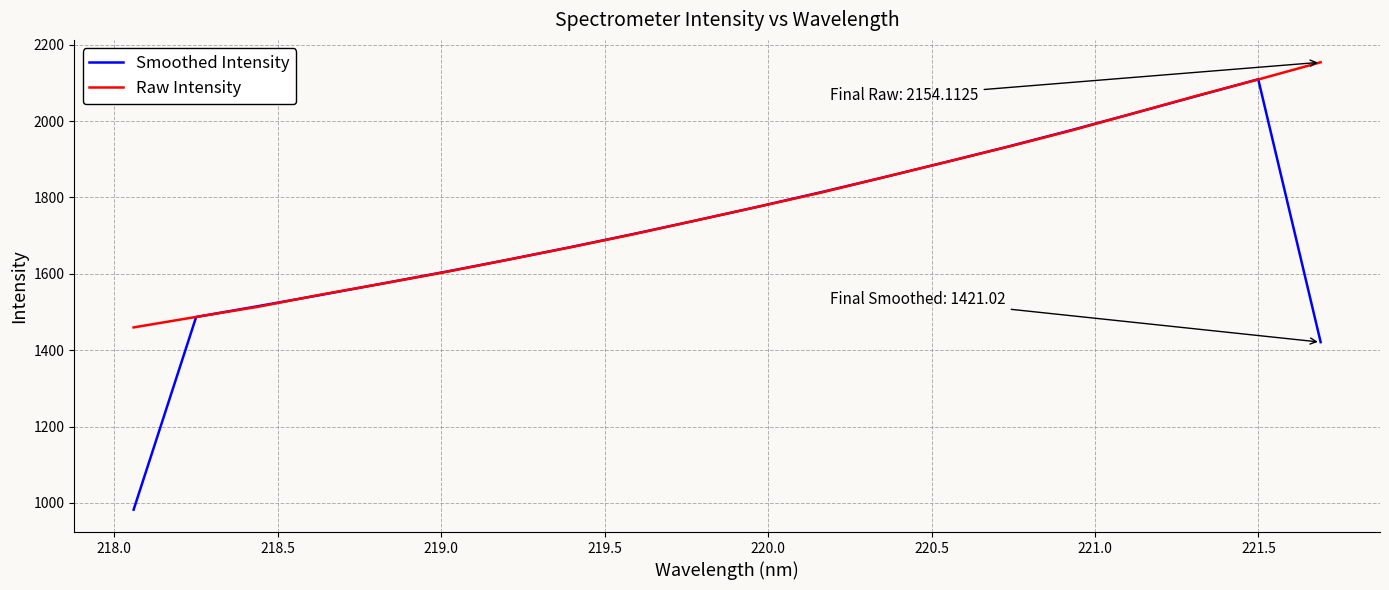

What is the maximum value for Smoothed Intensity?

2109.6